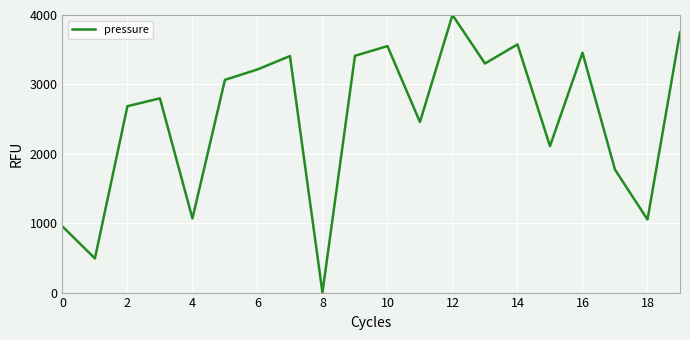

What is the difference between the maximum and minimum values?

4000.0